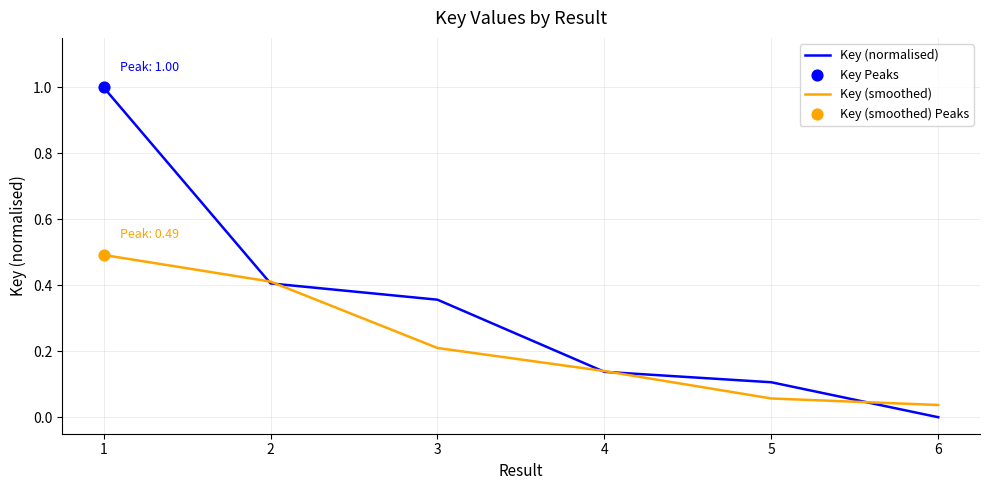

Which series has the widest spread of values?

Key (normalised)